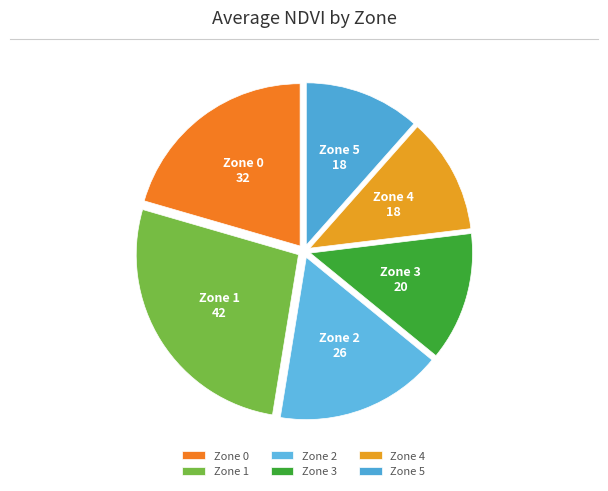

Do Zone 1 and Zone 4 together represent more than half of the pie?

No